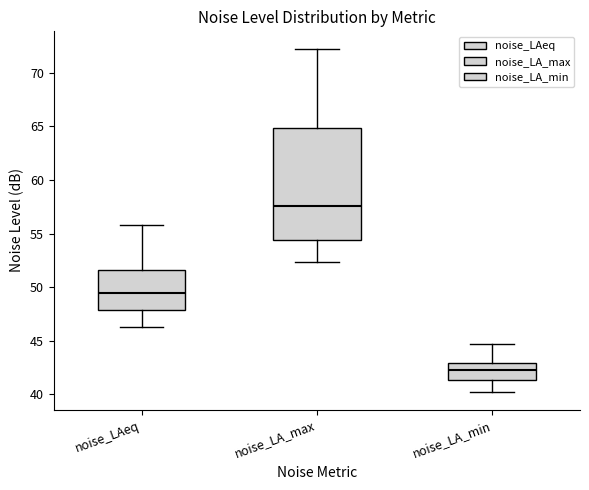

Which box has the highest median line?

noise_LA_max